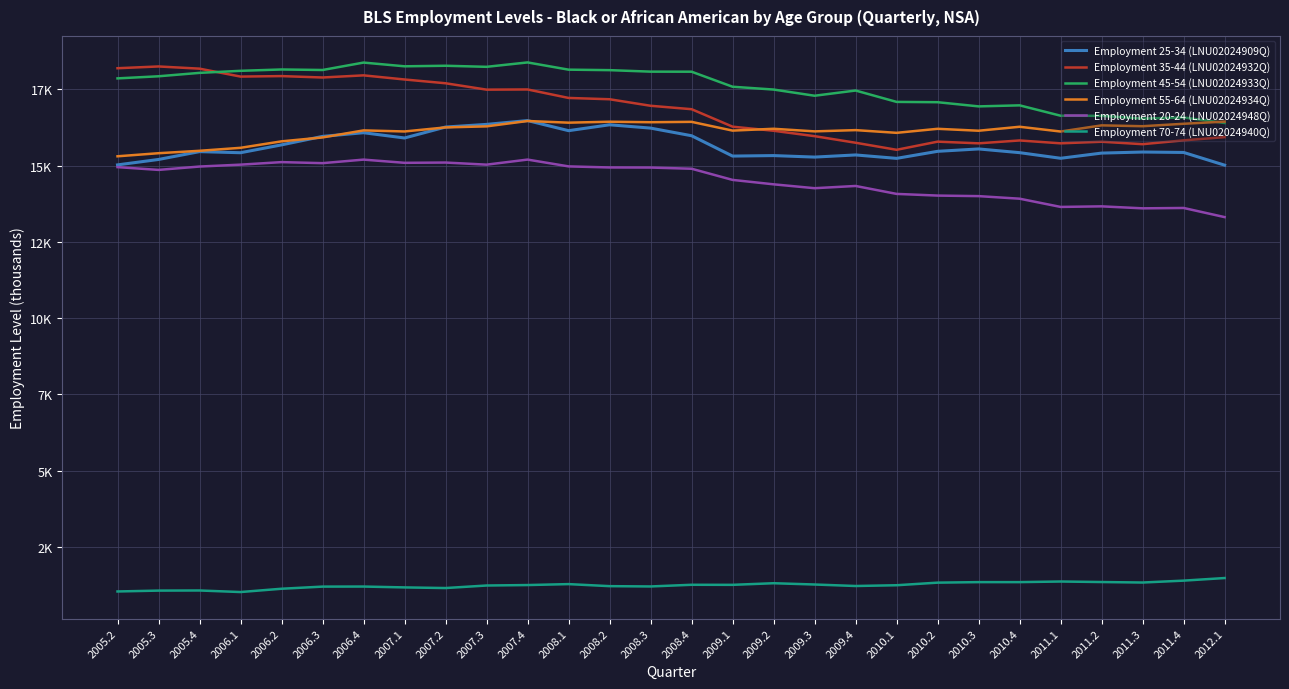

How many interior local valleys does the Employment 35-44 (LNU02024932Q) series have?

7